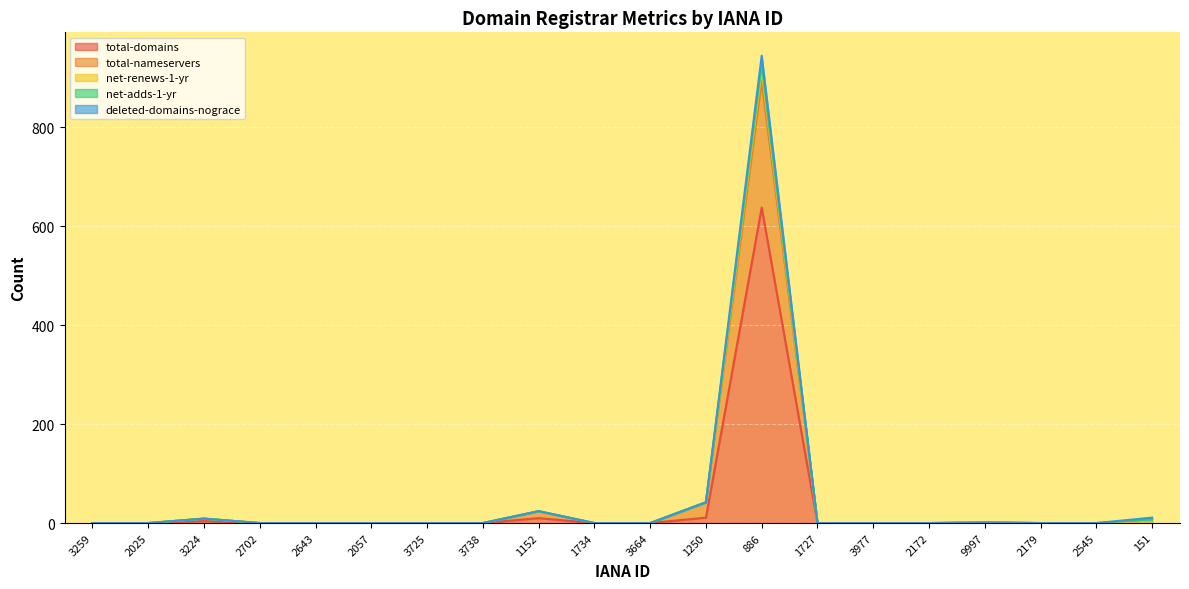

At which label does total-domains reach its peak?

886